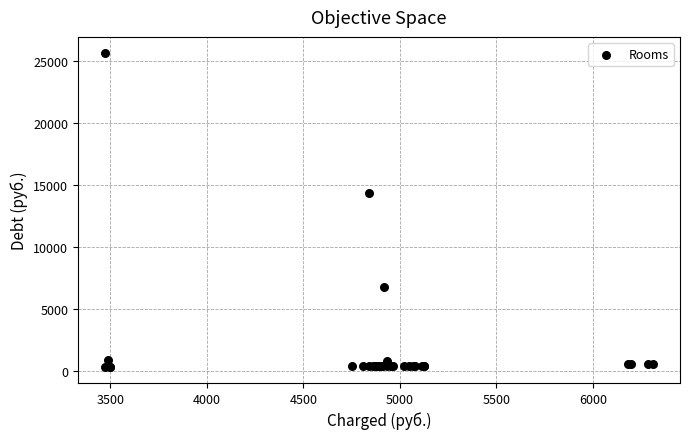

What Y value in the scatter plot is closest to 12980?

14332.8